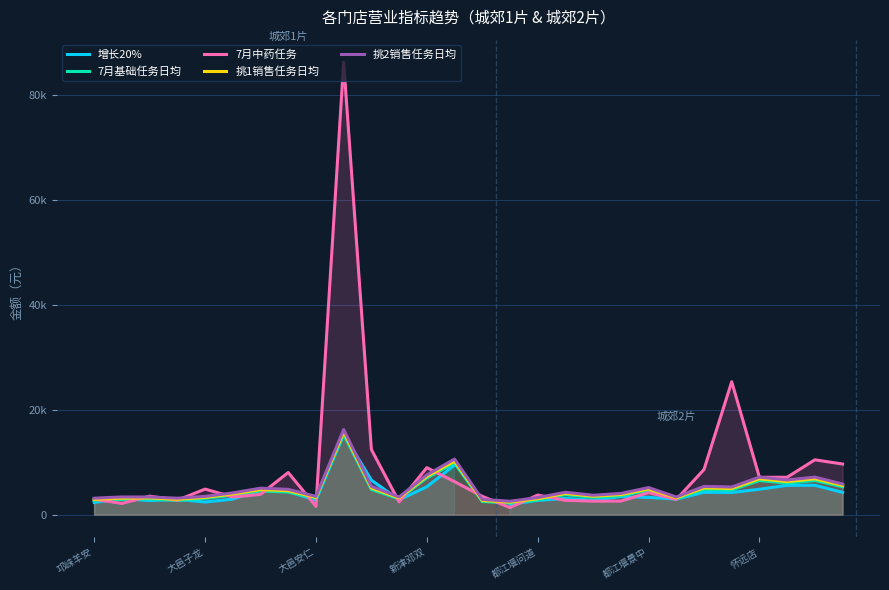

Between 邛崃羊安 and 13, which series saw the biggest shift?

挑2销售任务日均